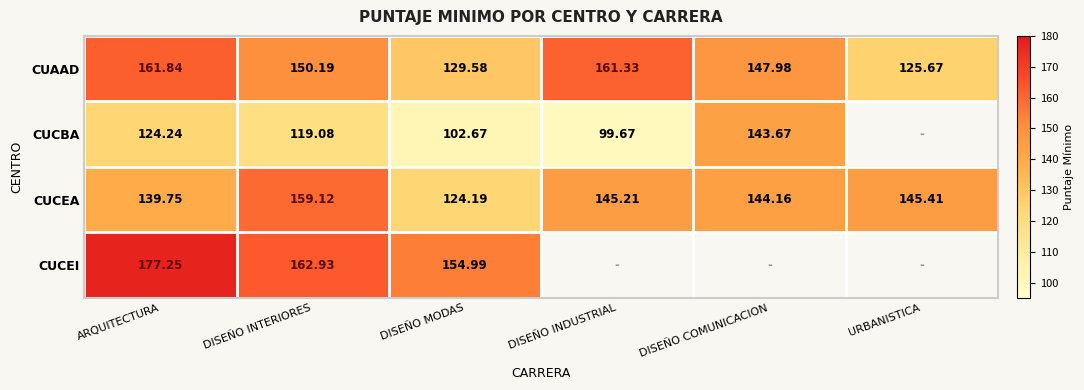

The value of CUCBA at DISEÑO COMUNICACION is 35.5. True or false?

False